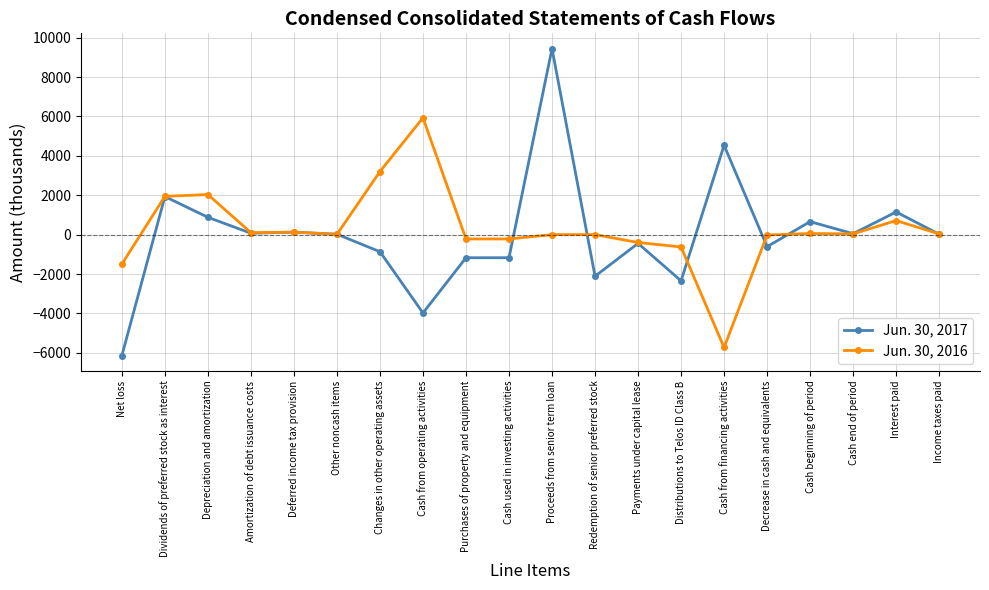

What is the total value across all series at Cash from financing activities?

-1192